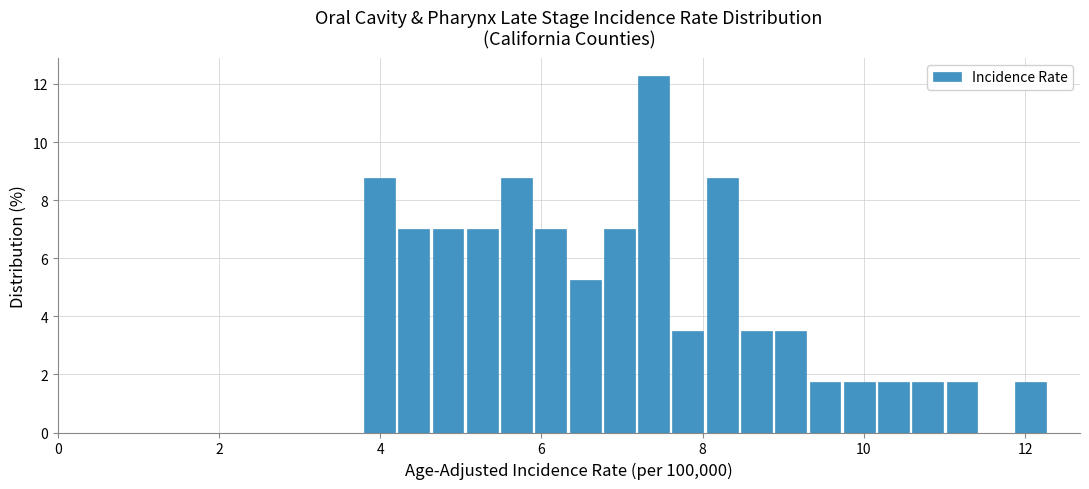

Read against the x-axis, roughly where is the centre of the tallest bar?

7.4